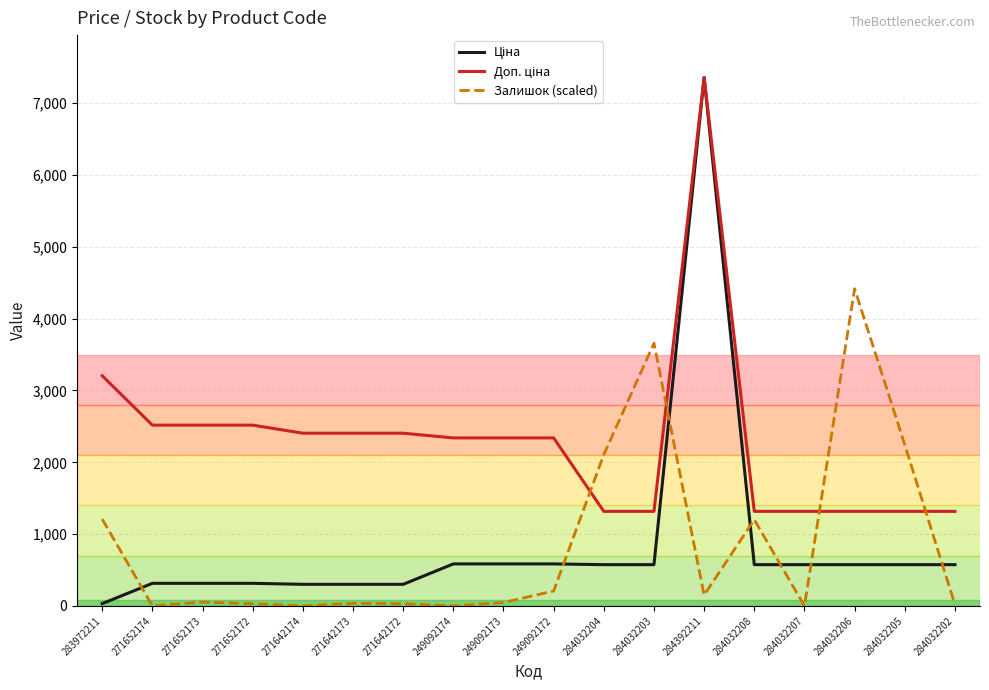

What is the maximum value shown in the chart?

7360.2